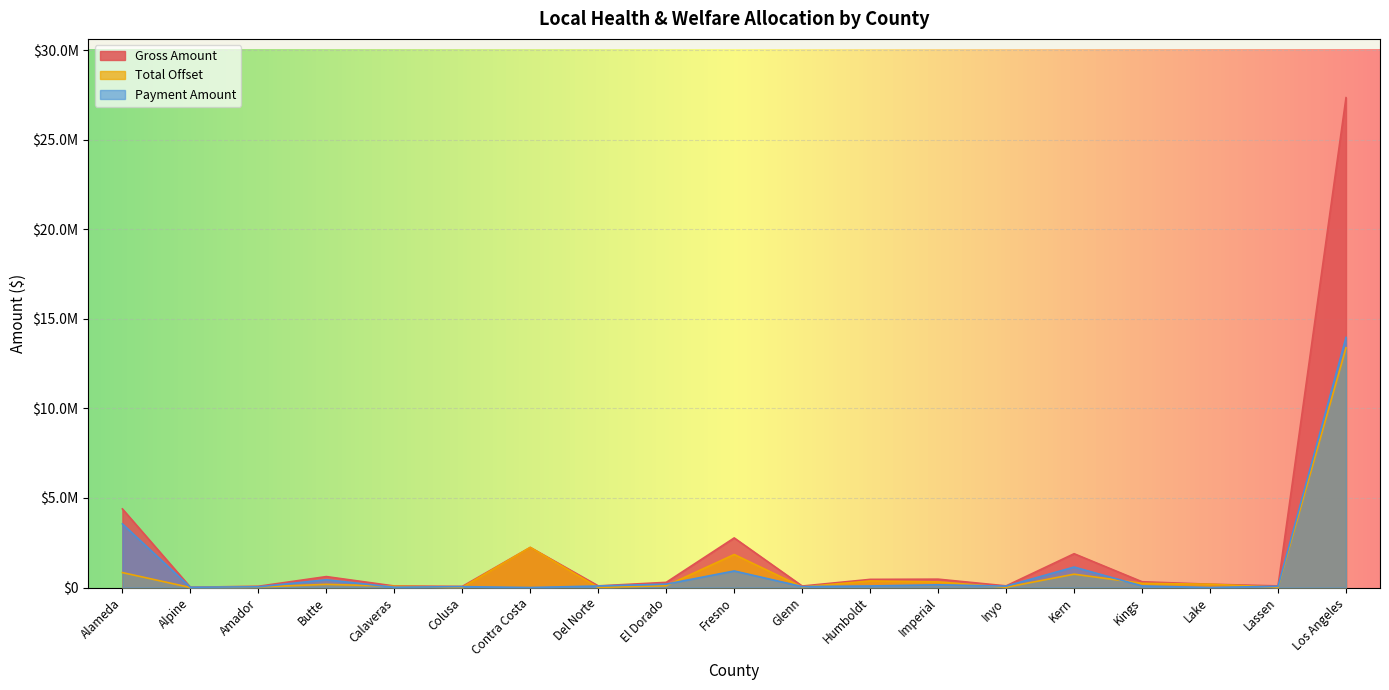

True or false: Payment Amount has more than 0 interior local peaks.

True